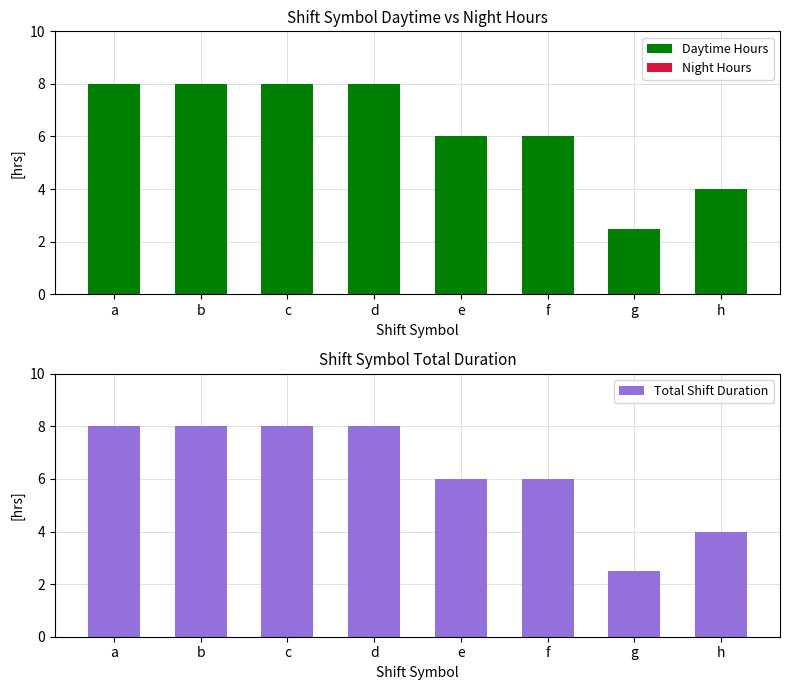

What is the lowest value of the Daytime Hours series?

2.5